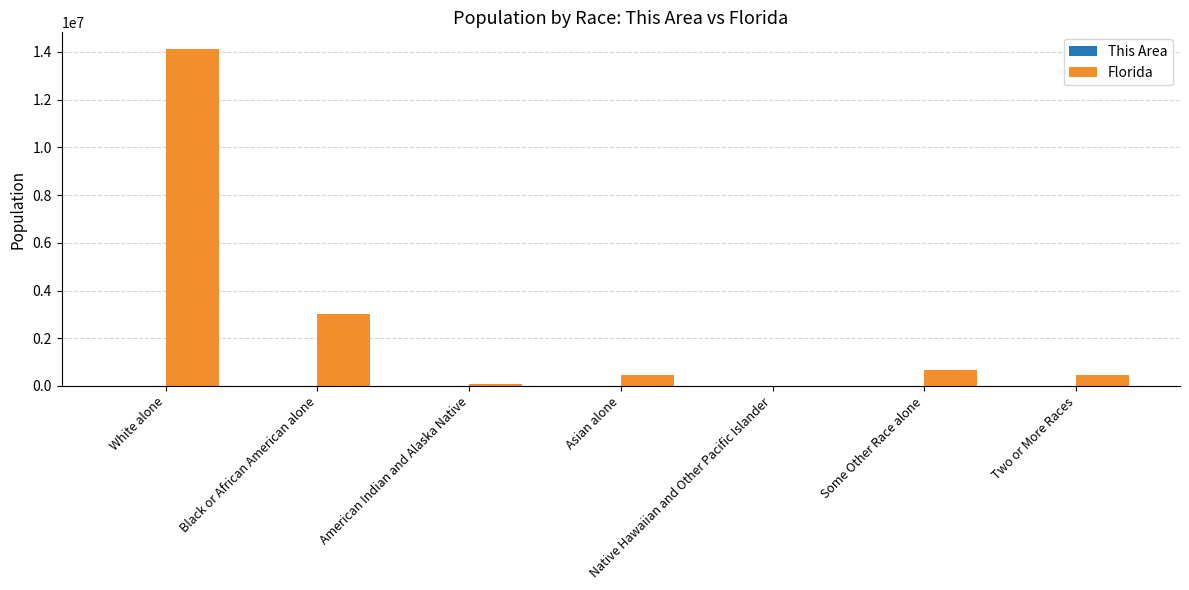

Which series has the largest total across all categories?

Florida